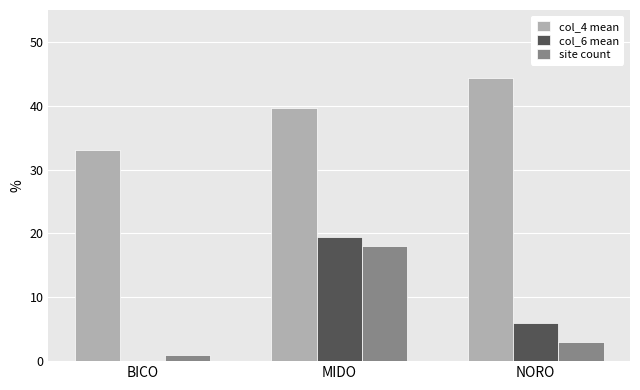

Is it true that site count equals 9.8 at MIDO?

False